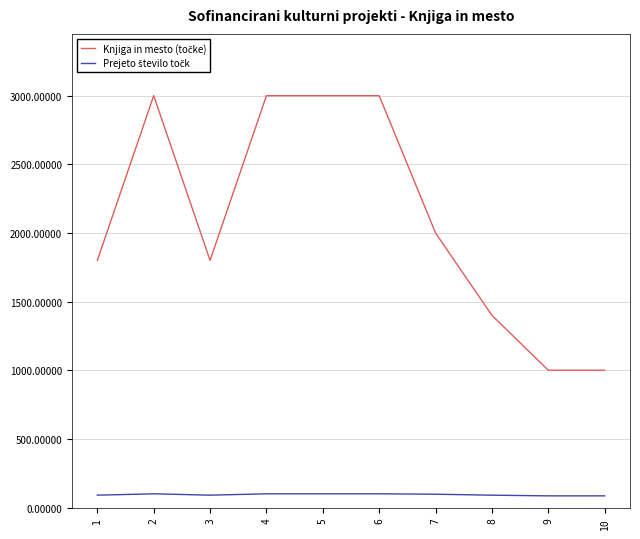

What is the difference between the highest and lowest values at 10?

915